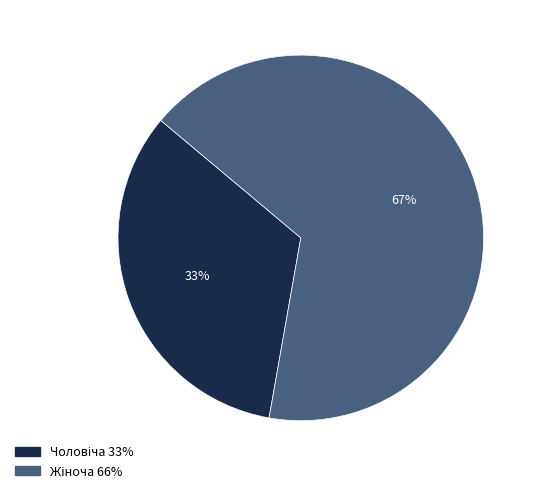

Does any single category account for the majority?

Yes